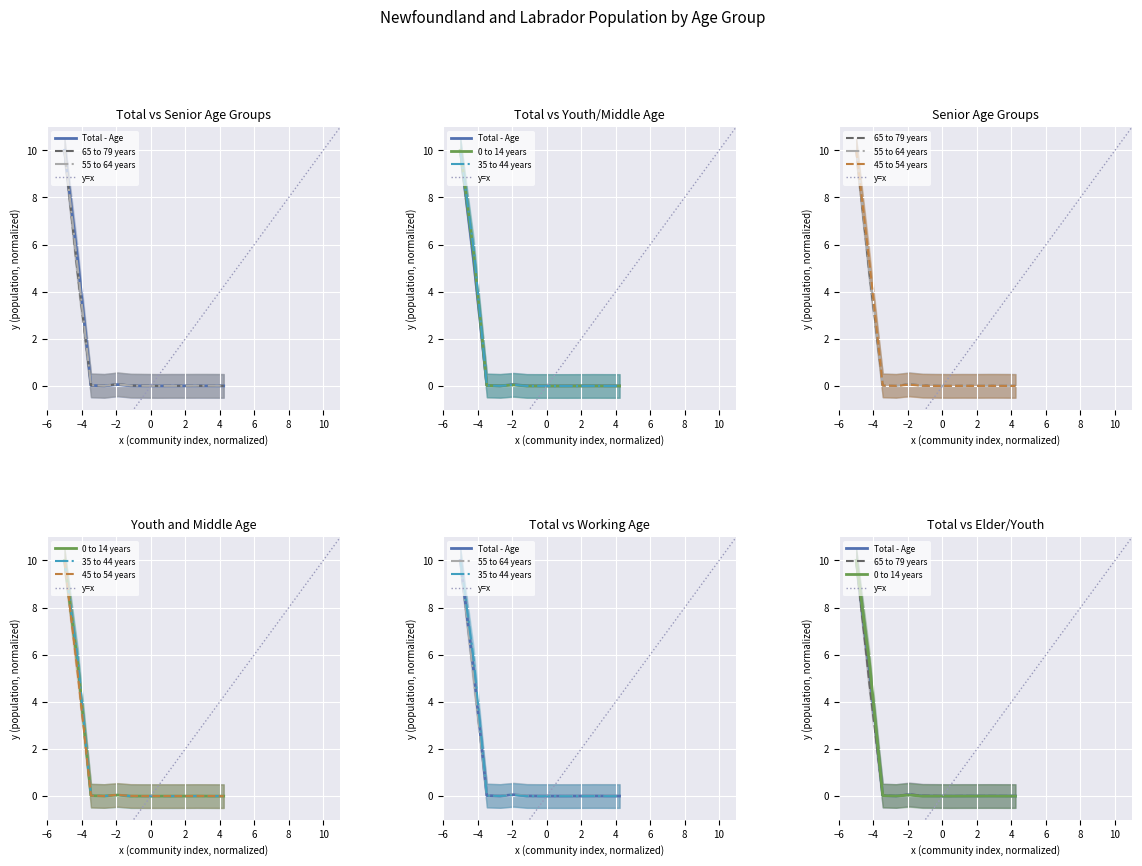

Where do 45 to 54 years and 65 to 79 years first cross each other?

Division No. 1 and Division No. 1 Subd. U SNO